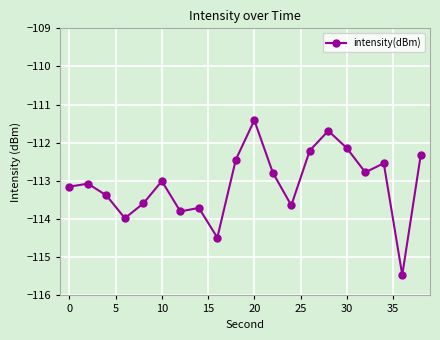

How many data points are less than -113?

11